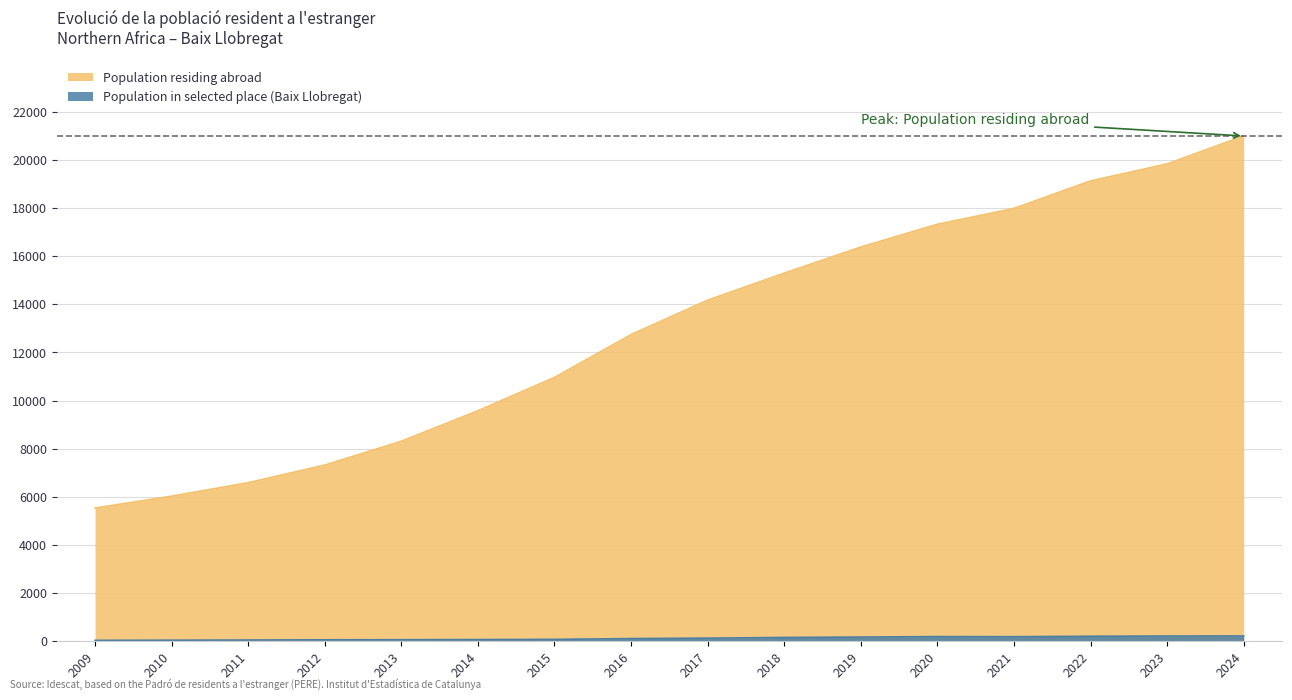

How many series are shown in this chart?

2